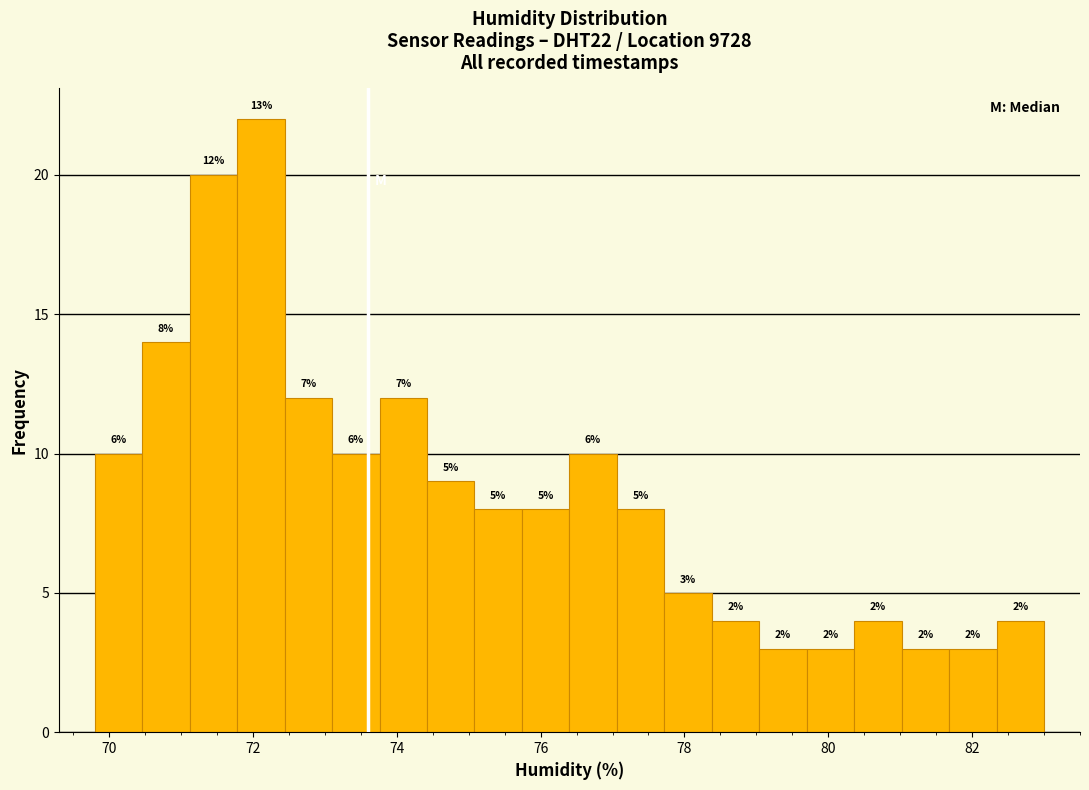

Around what value on the x-axis is the tallest bar? Give the approximate position of its centre, as read against the axis.

72.2